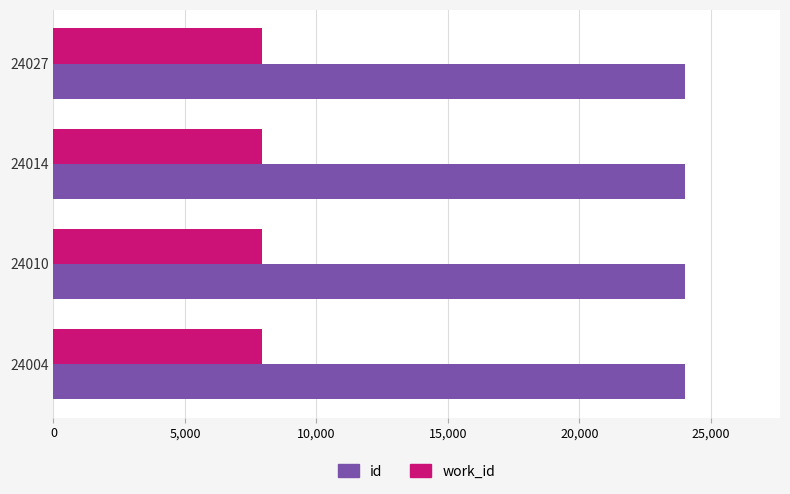

Which series has the largest total across all categories?

id